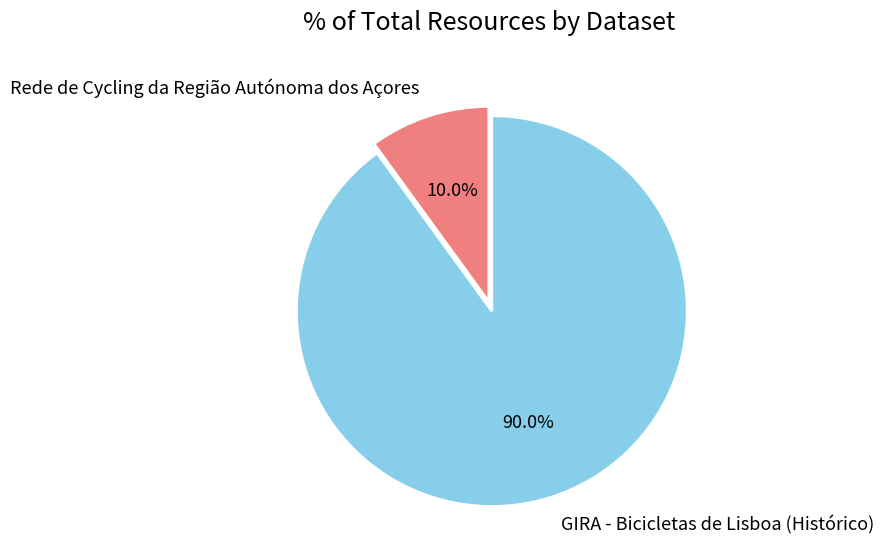

True or false: GIRA - Bicicletas de Lisboa (Histórico) accounts for 90% of the total.

True